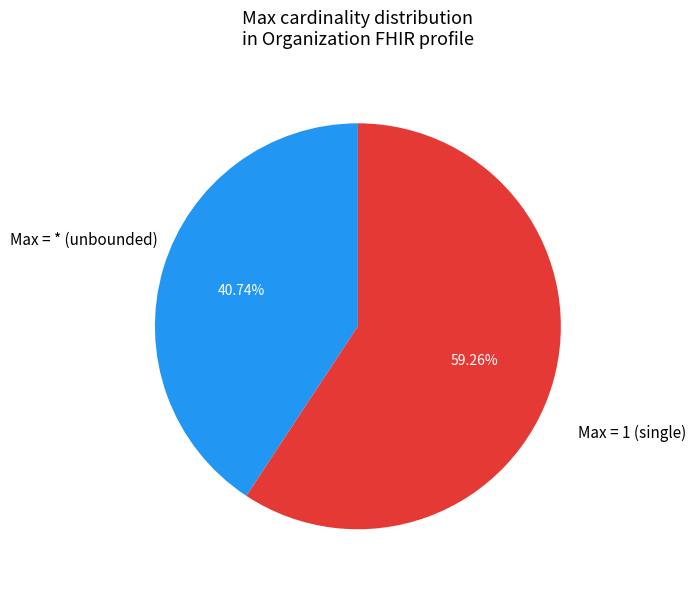

How many segments does this pie chart have?

2